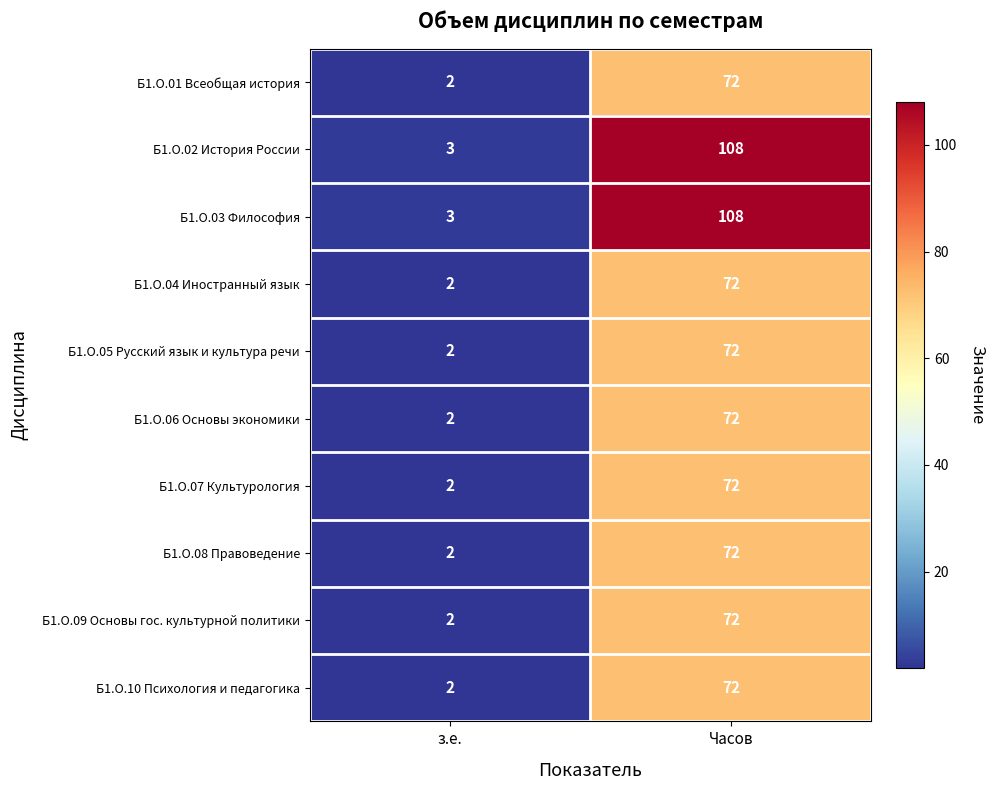

What is the difference between the maximum and minimum values in the Б1.О.10 Психология и педагогика series?

70